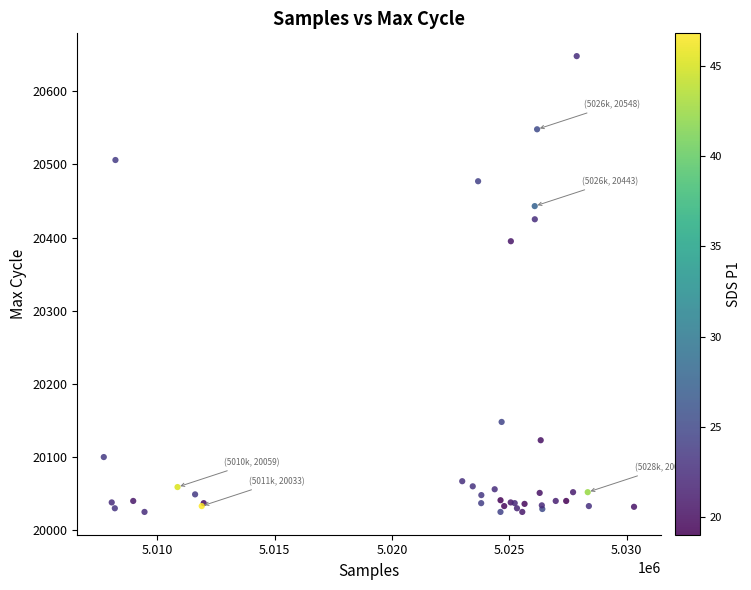

What Y value in the scatter plot is closest to 20336?

20395